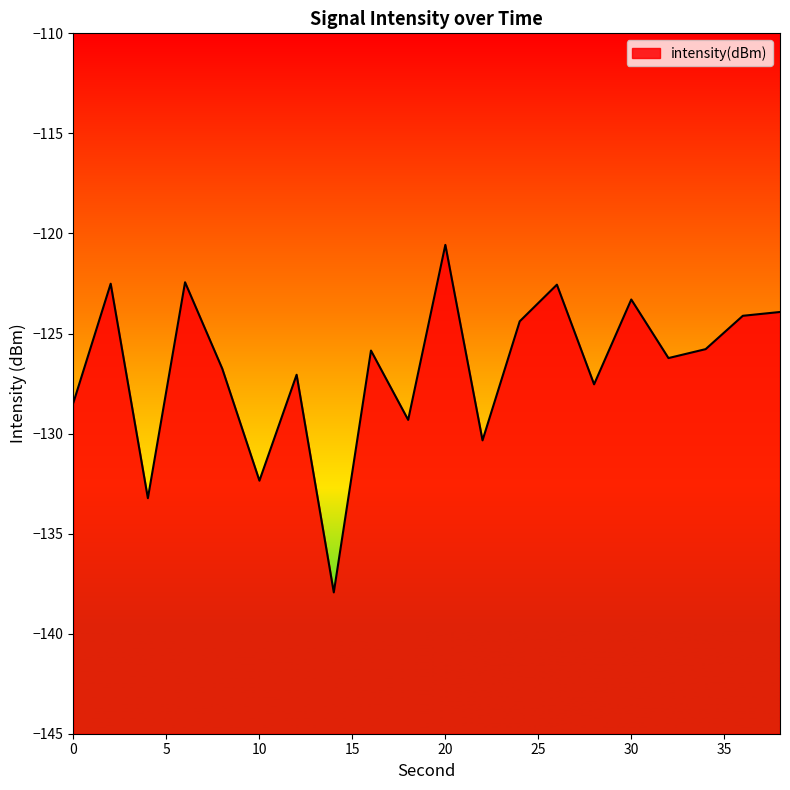

What is the change in value from 28 to 34?

+1.8